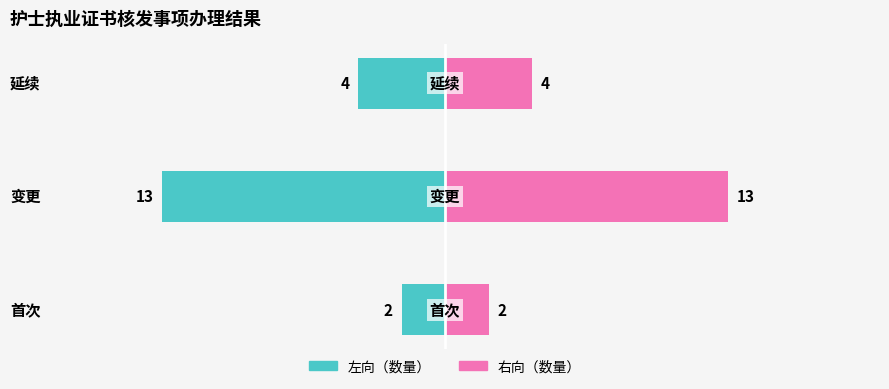

What is the sum of all 左向（数量） values?

-19